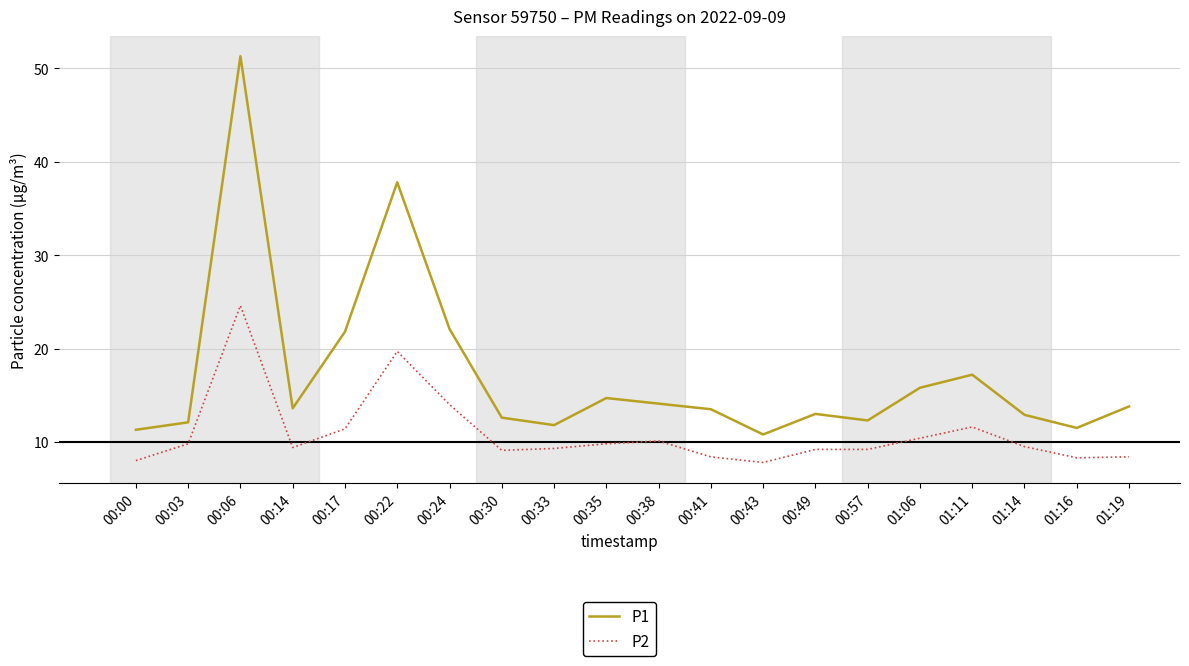

List the series in order of their peak value, lowest first.

P2, P1